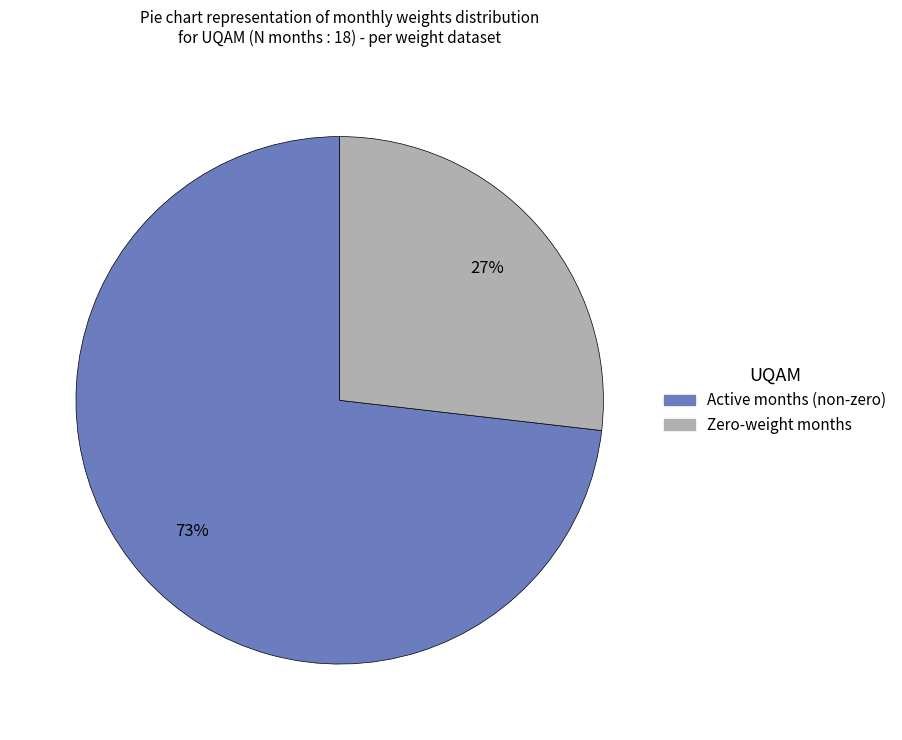

To the nearest percent, what is the average slice percentage?

50%